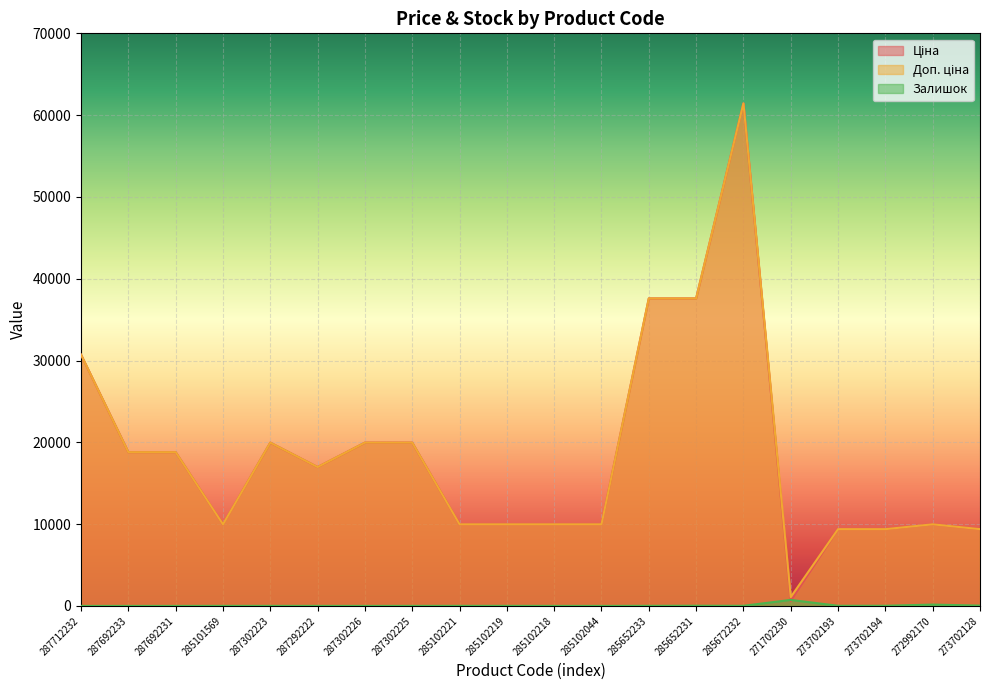

Reading left to right, extract all data points from this chart.

Ціна: 30717.1	18796.8	18796.8	9975.0	19964.2	16976.3	19964.2	19964.2	9975.0	9975.0	9975.0	9975.0	37593.6	37593.6	61434.3	589.9	9384.0	9384.0	9975.0	9384.0
Доп. ціна: 30717.1	18796.8	18796.8	9975.0	19964.2	16976.3	19964.2	19964.2	9975.0	9975.0	9975.0	9975.0	37593.6	37593.6	61434.3	1081.7	9384.0	9384.0	9975.0	9384.0
Залишок: 0.0	0.0	0.0	7.0	5.0	4.0	1.0	5.0	8.0	9.0	3.0	1.0	12.0	22.0	15.0	735.0	17.0	18.0	163.0	34.0